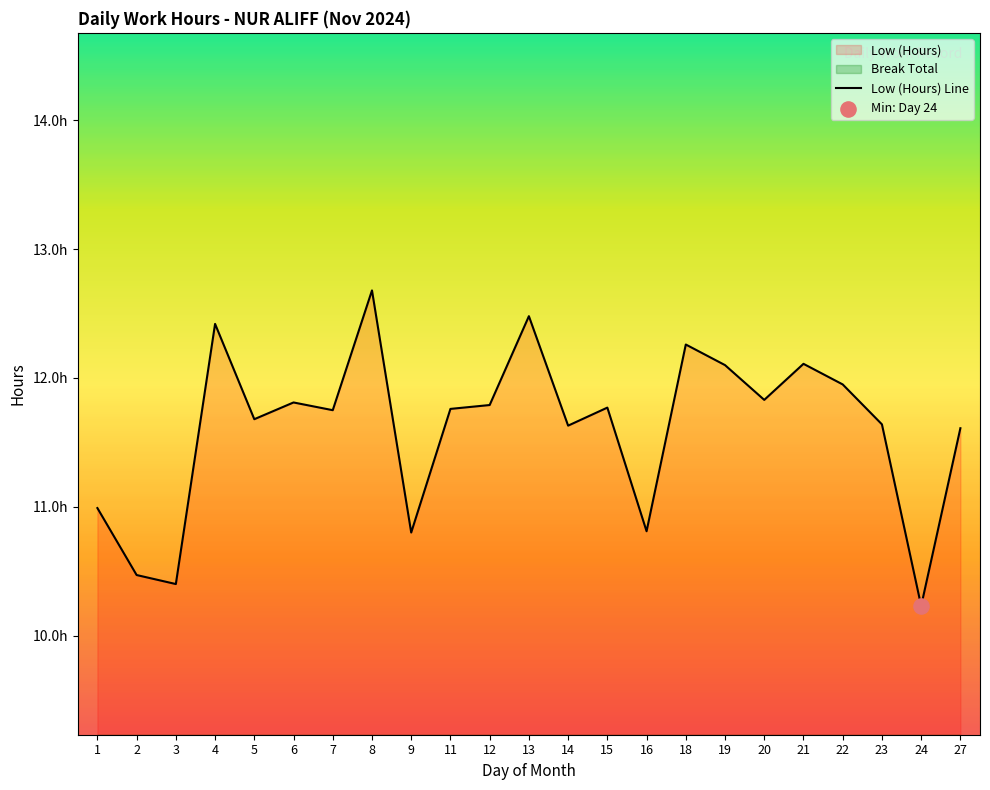

What is the change in value from 3 to 23?

+1.2